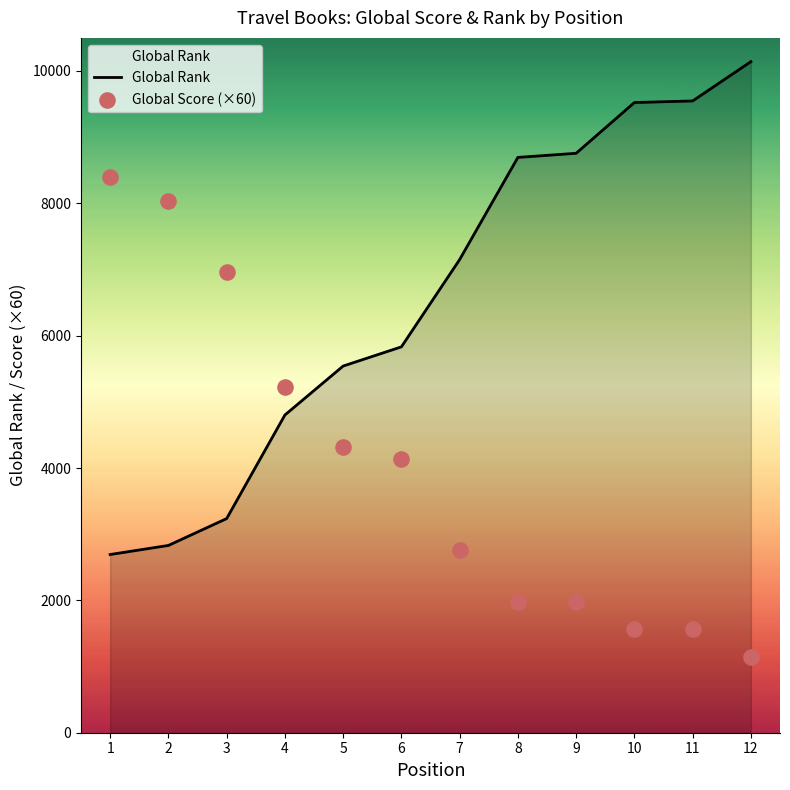

What are all the series names shown in the legend?

Global Rank, Global Score (×60)